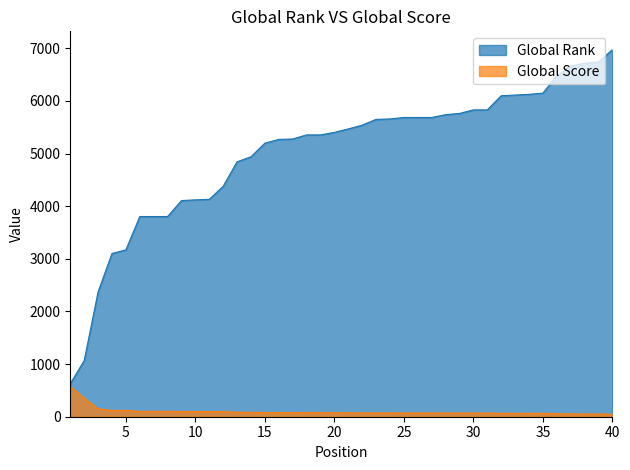

How many data points in Global Score are less than 76?

20